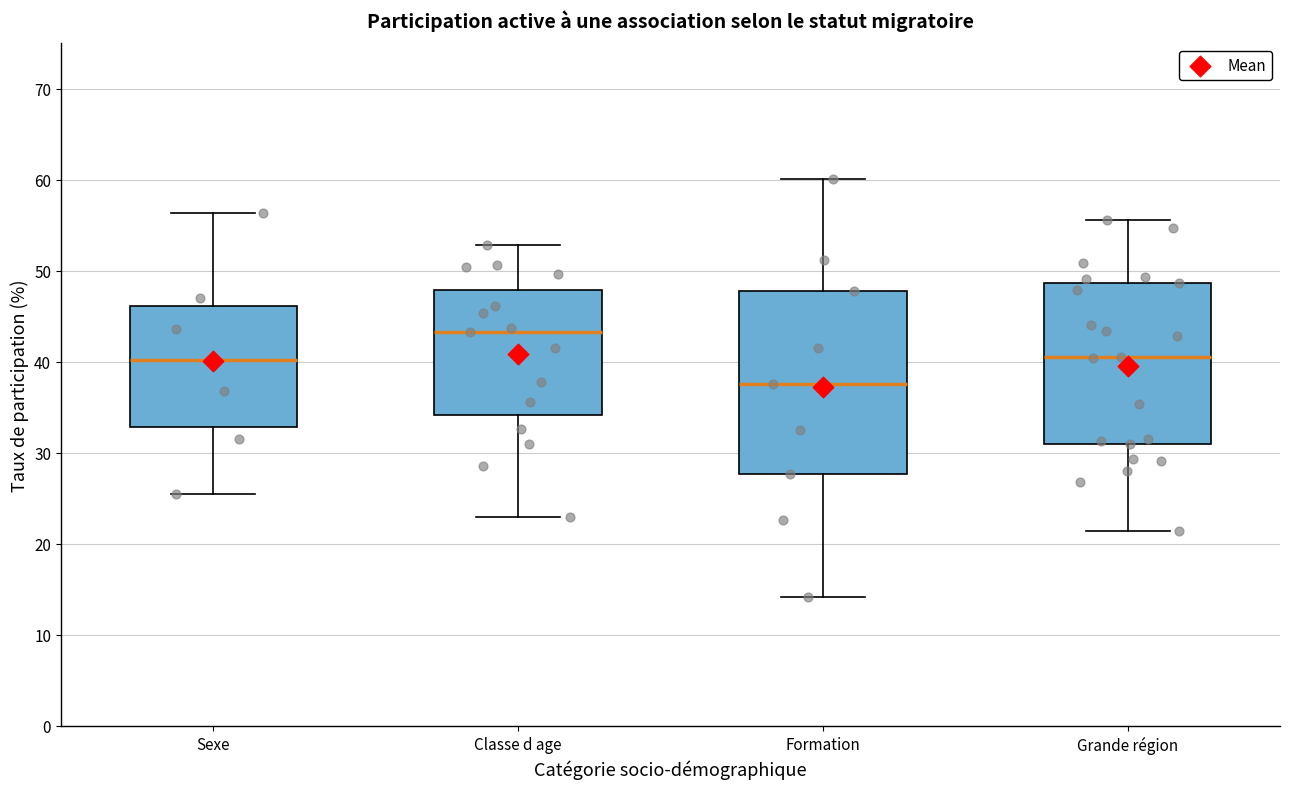

Which box is the tallest, from its lower edge to its upper edge?

Formation